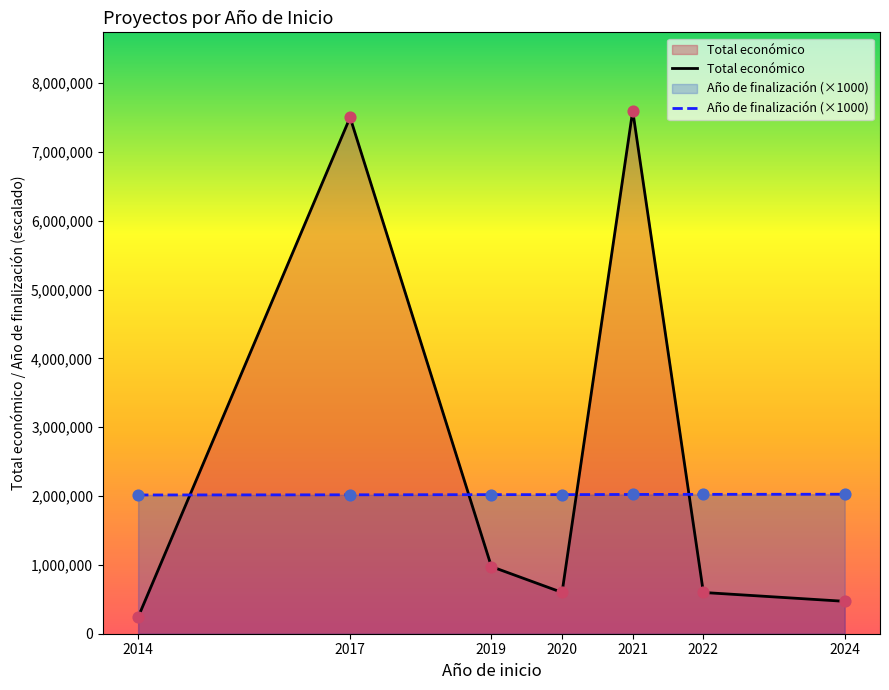

At which category is the sum across all series the highest?

2021